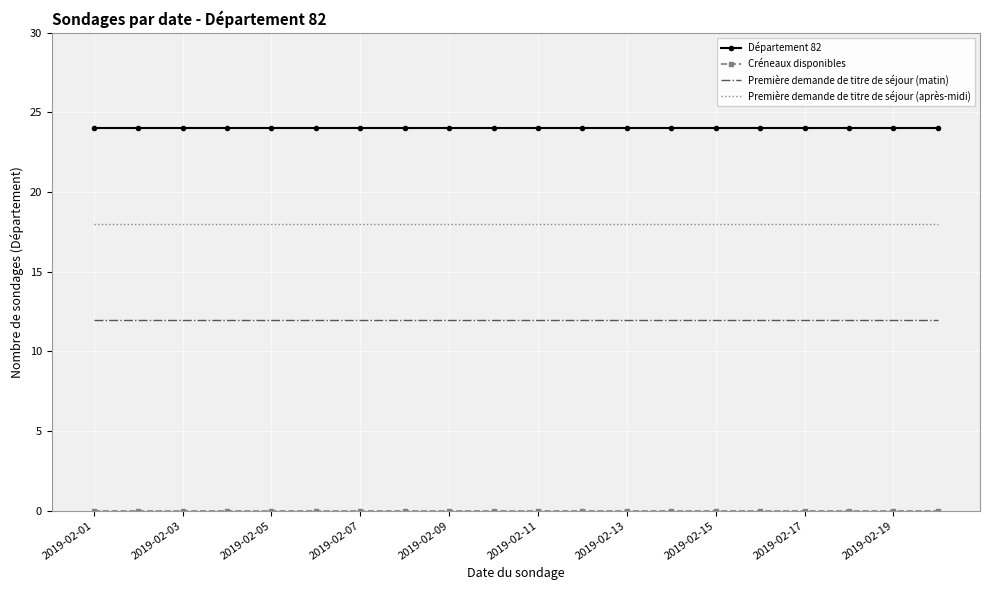

What is the highest value of the Département 82 series?

24